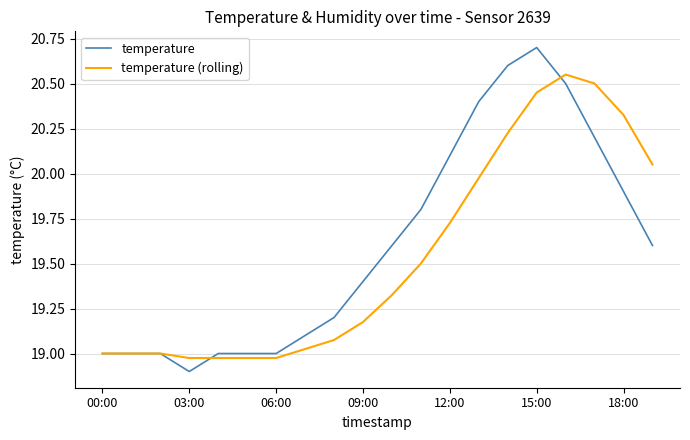

Does the chart display data point markers on the line(s)?

No